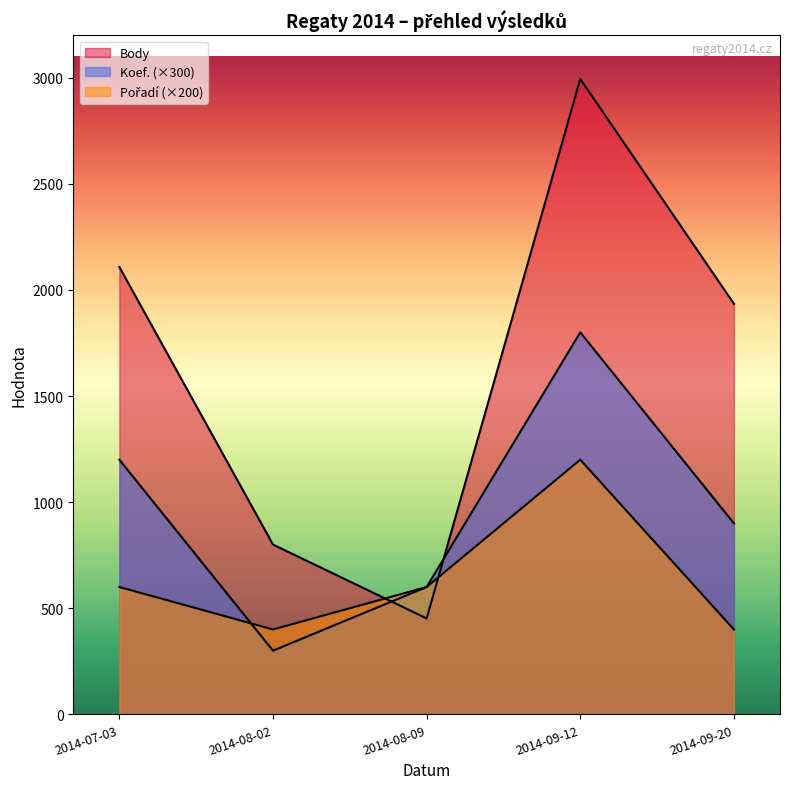

Which series ends up on top after the final intersection of Body and Pořadí?

Body